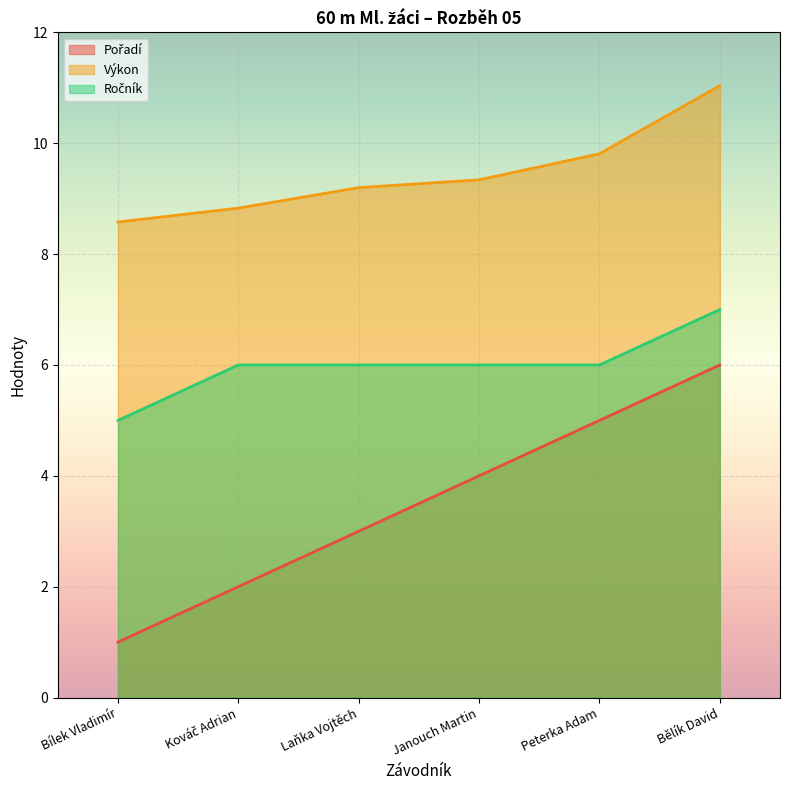

What is the value of the Ročník point at the 6th from the left?

7.0